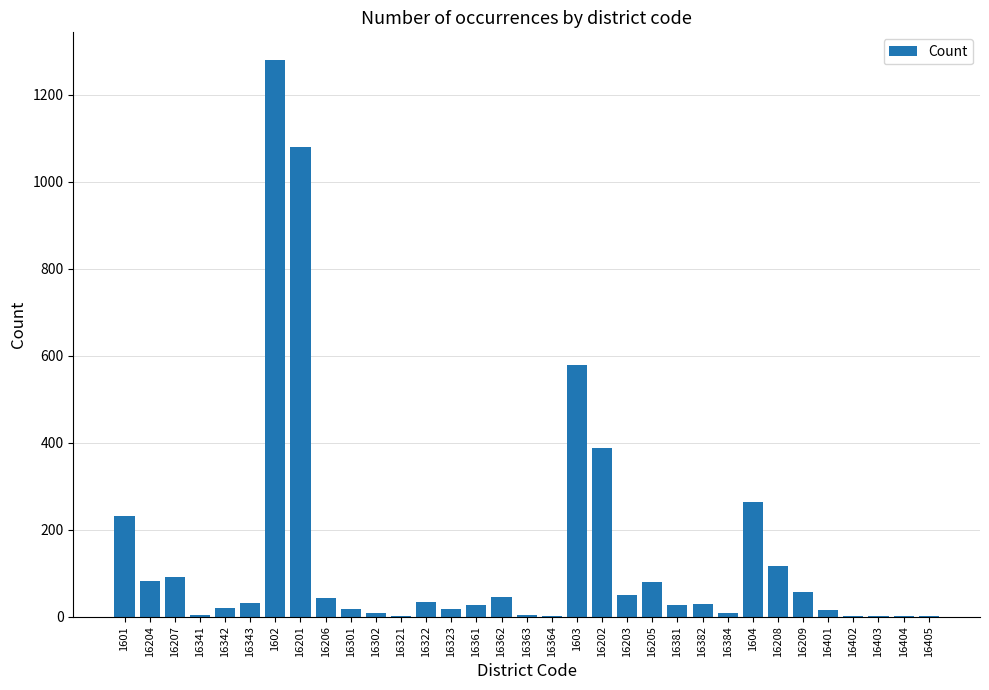

The value at 16321 is 1. True or false?

True